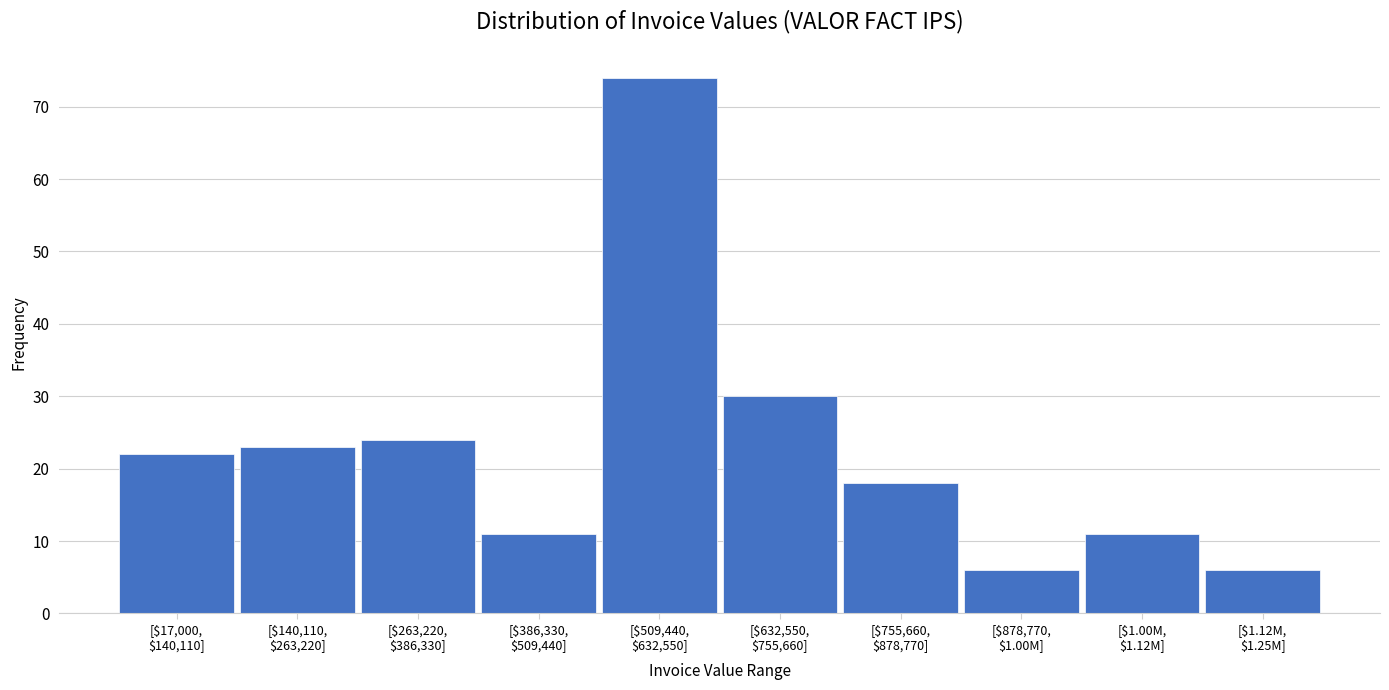

Reading left to right, extract all data points from this chart.

22	23	24	11	74	30	18	6	11	6